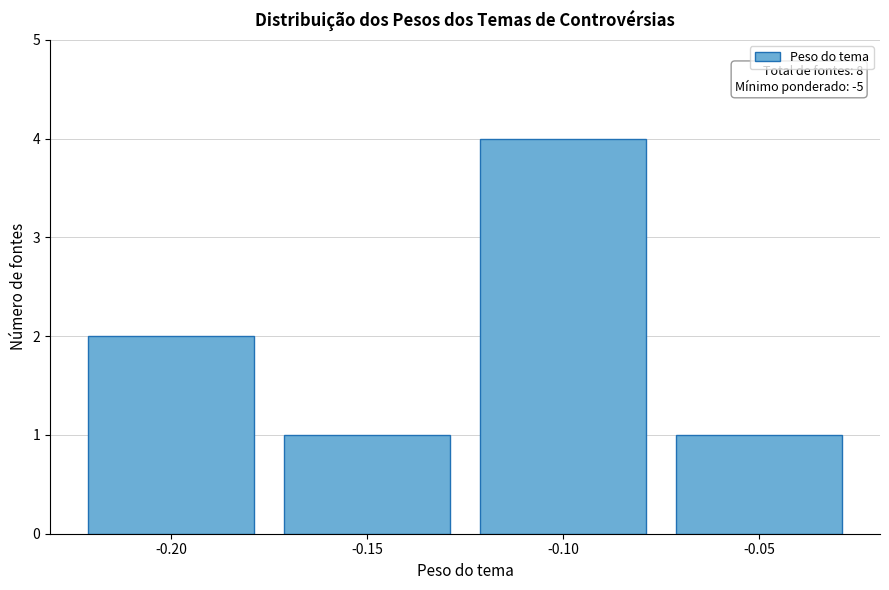

Which range on the x-axis has the tallest bar?

-0.125 to -0.075